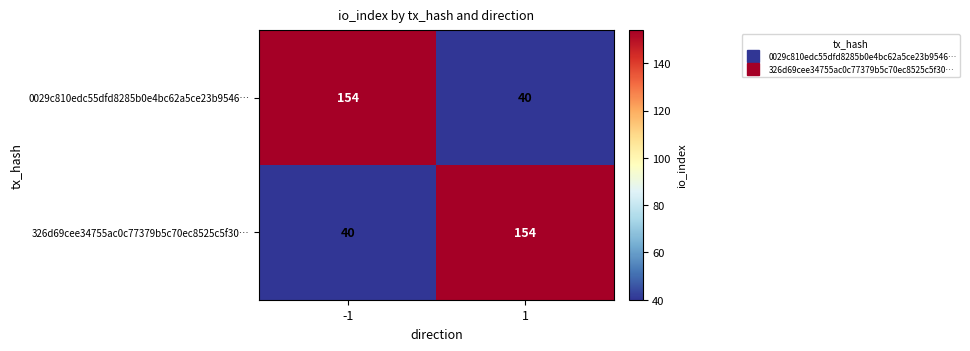

The 326d69cee34755ac0c77379b5c70ec8525c5f30… series shows 40 at -1. True or false?

True